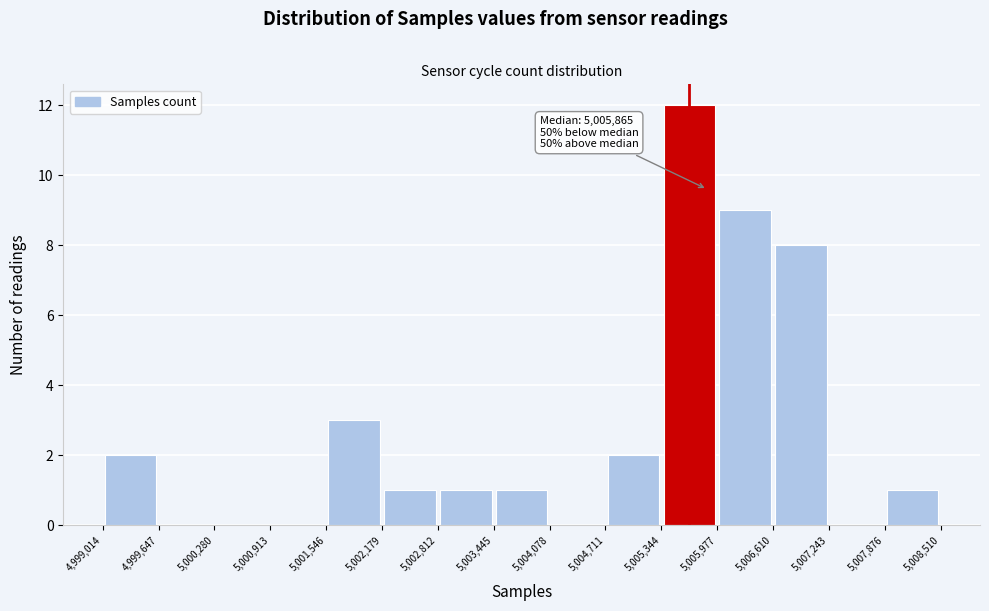

Which range on the x-axis has the tallest bar?

5,005,344 to 5,005,977